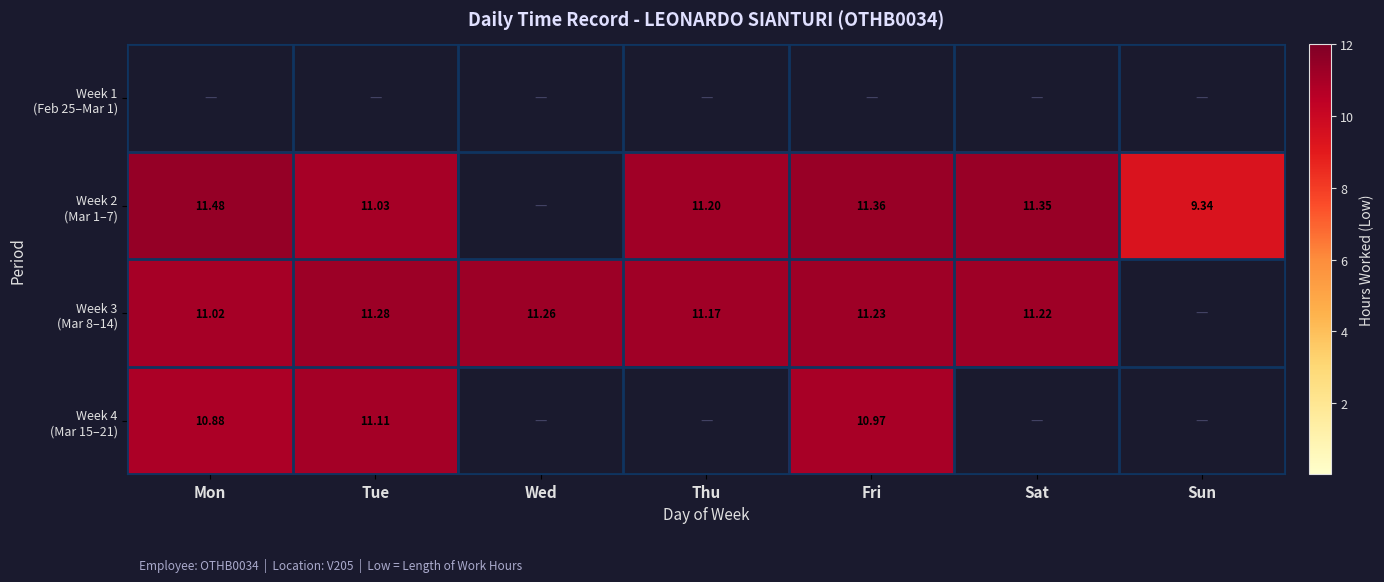

Which series has the largest range (max minus min)?

Week 2 (Mar 1–7)